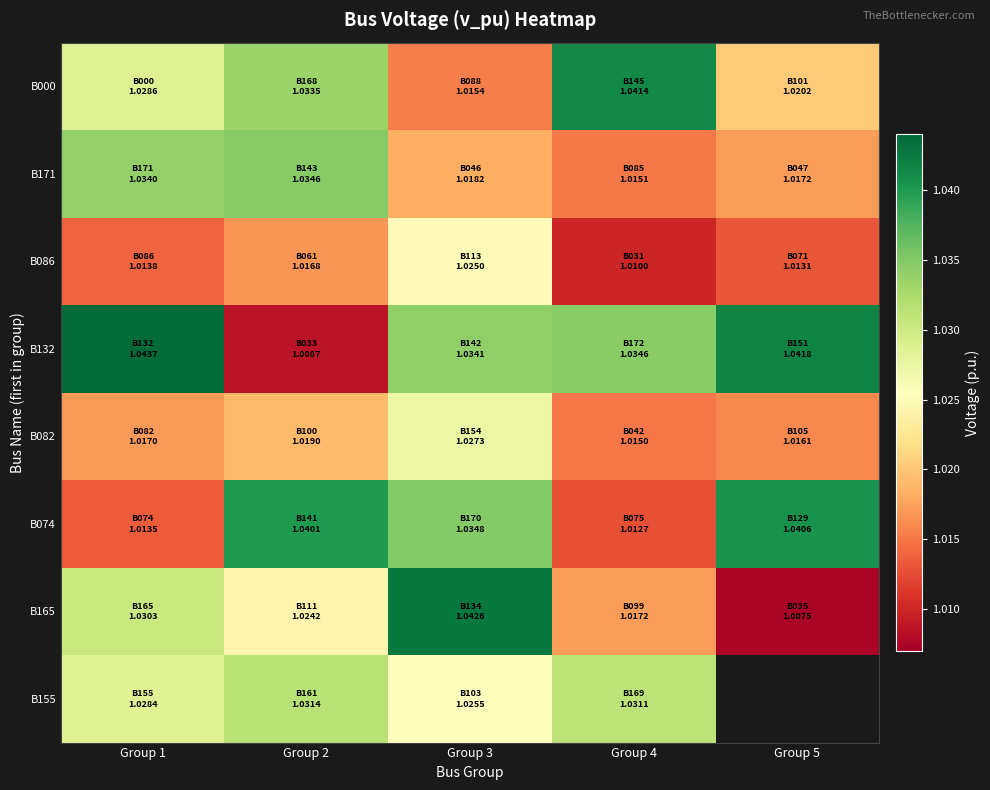

What is the maximum value shown in the chart?

1.0